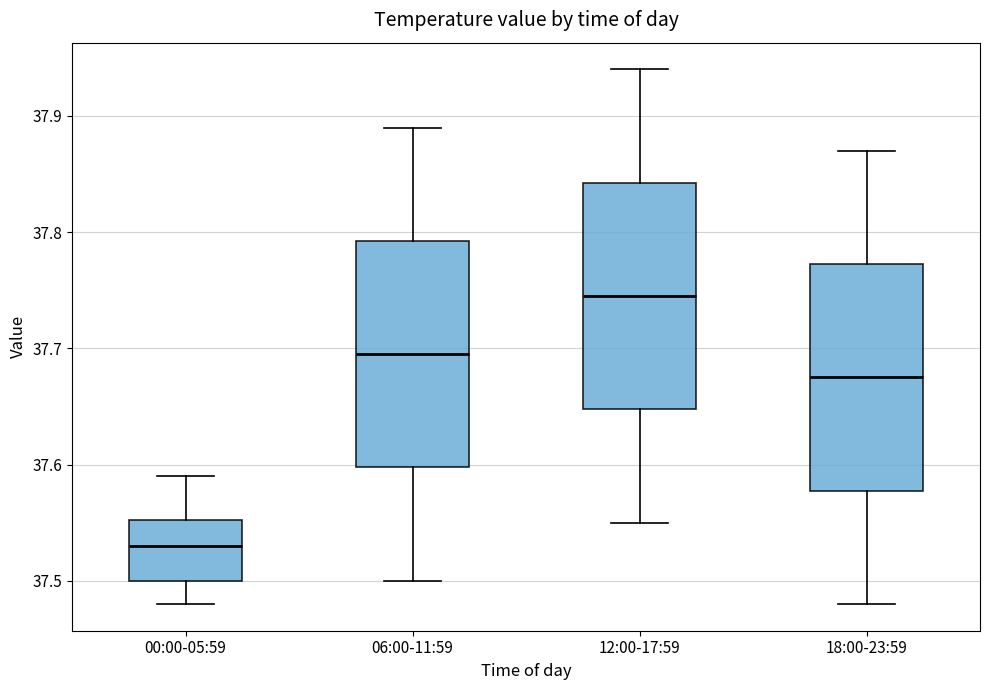

Reading left to right, read every box against the y-axis: the position of its median line, the range the box covers, and the ends of its whiskers. The values are not printed on the chart, so give them approximately, as read against the axis.

00:00-05:59: median 37.53, box 37.50 to 37.55, whiskers 37.48 to 37.59
06:00-11:59: median 37.70, box 37.60 to 37.79, whiskers 37.50 to 37.89
12:00-17:59: median 37.75, box 37.65 to 37.84, whiskers 37.55 to 37.94
18:00-23:59: median 37.68, box 37.58 to 37.77, whiskers 37.48 to 37.87